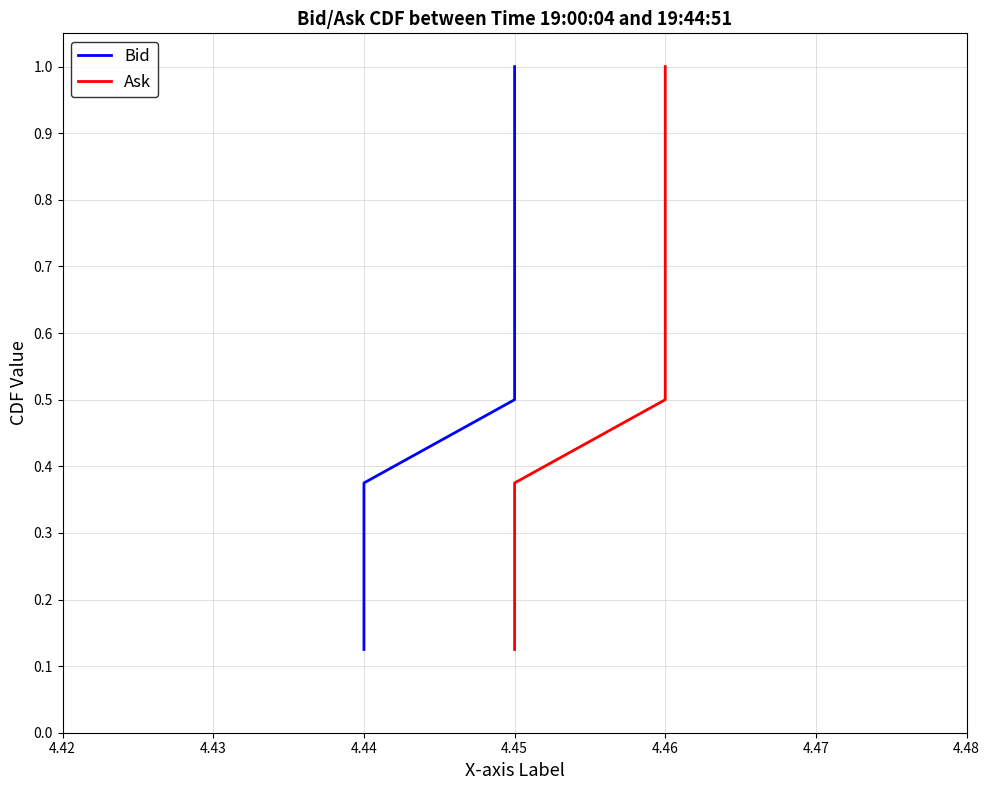

True or false: Bid and Ask cross at least once.

False